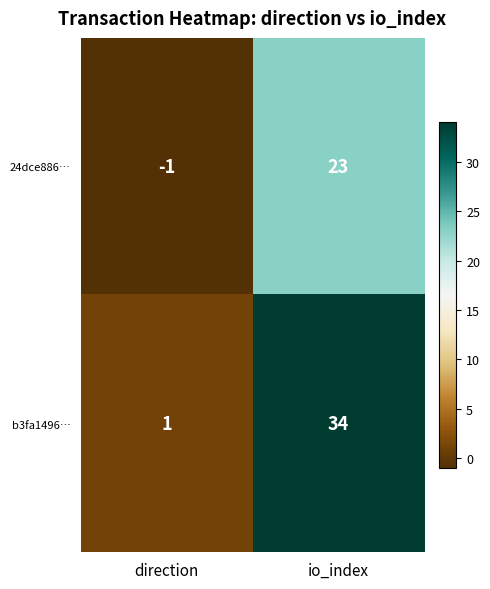

What is the total value across all series at io_index?

57